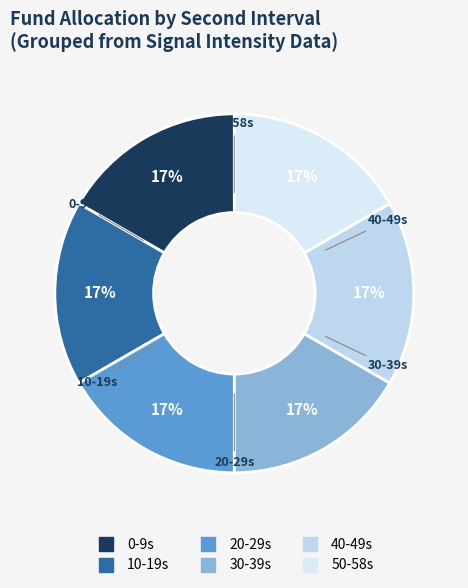

To the nearest percent, what percentage of the pie is 50?

17%